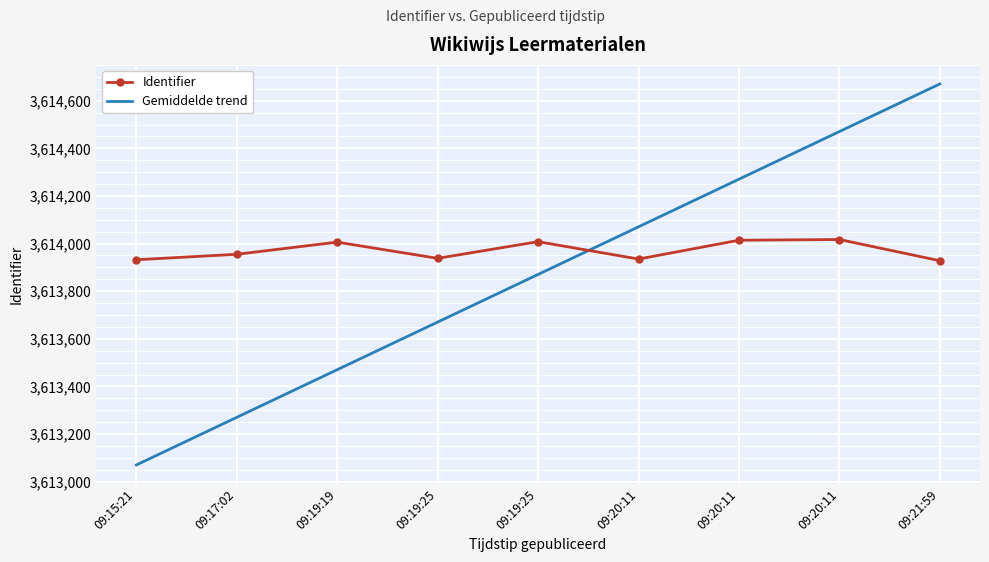

What are all the series names shown in the legend?

Identifier, Gemiddelde trend